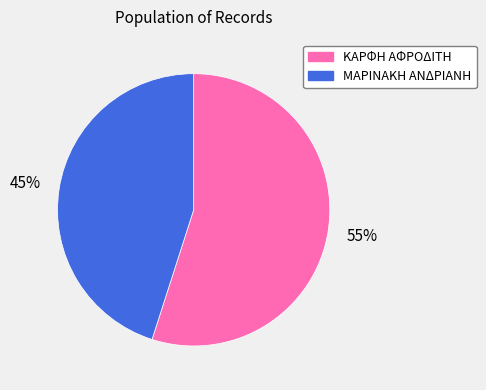

Which has a higher value, ΜΑΡΙΝΑΚΗ ΑΝΔΡΙΑΝΗ or ΚΑΡΦΗ ΑΦΡΟΔΙΤΗ?

ΚΑΡΦΗ ΑΦΡΟΔΙΤΗ